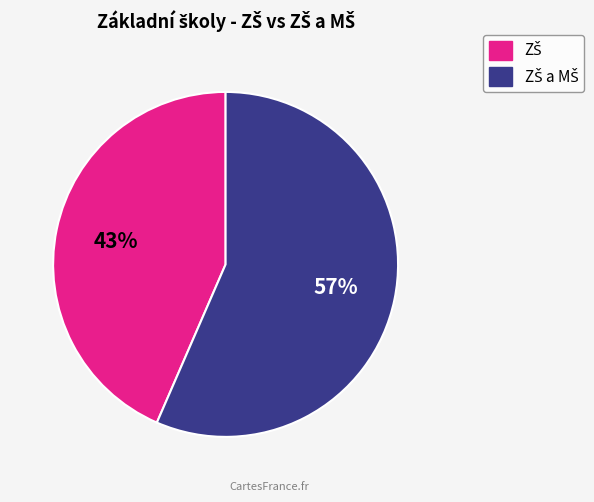

How many slices are in this pie chart?

2